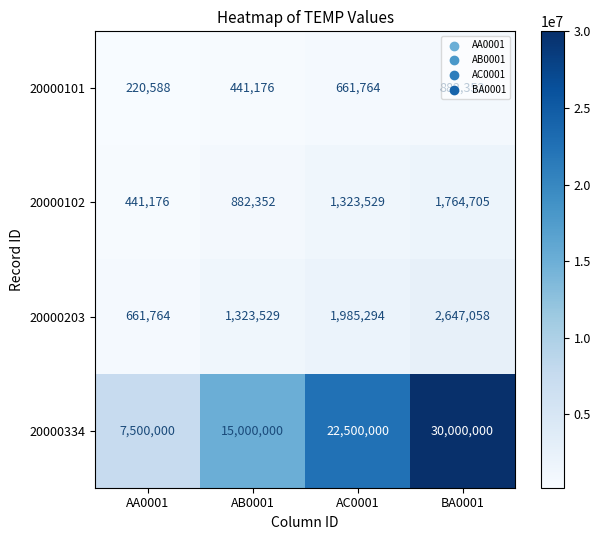

Rank the series by their maximum value, from lowest to highest.

20000101, 20000102, 20000203, 20000334